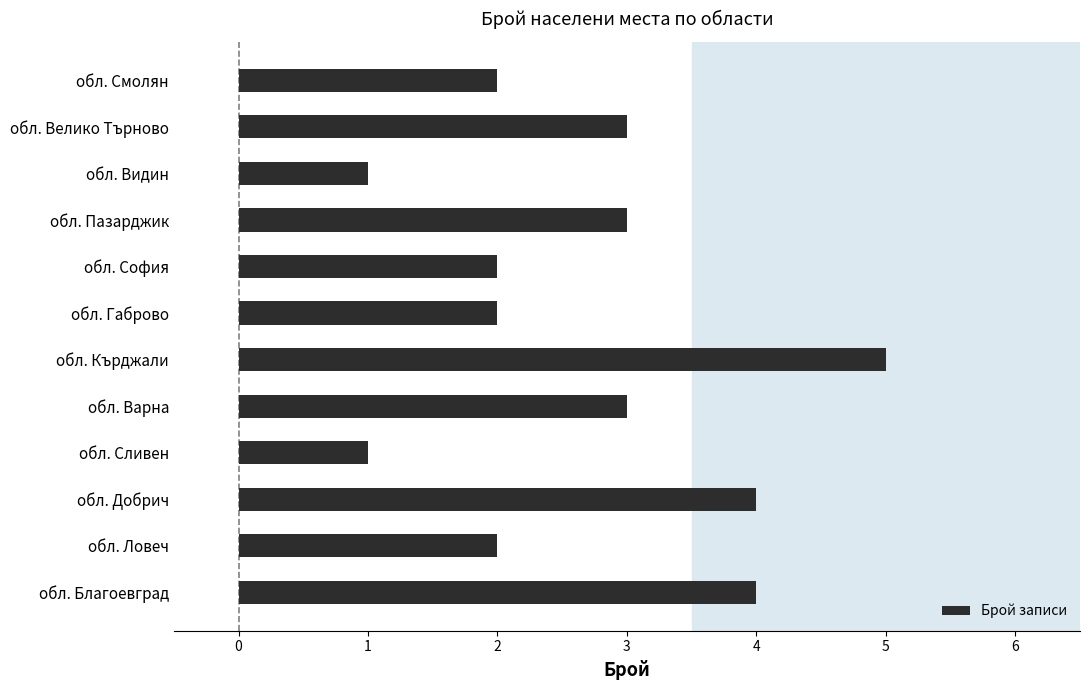

Which label corresponds to the largest value in the chart?

обл. Кърджали